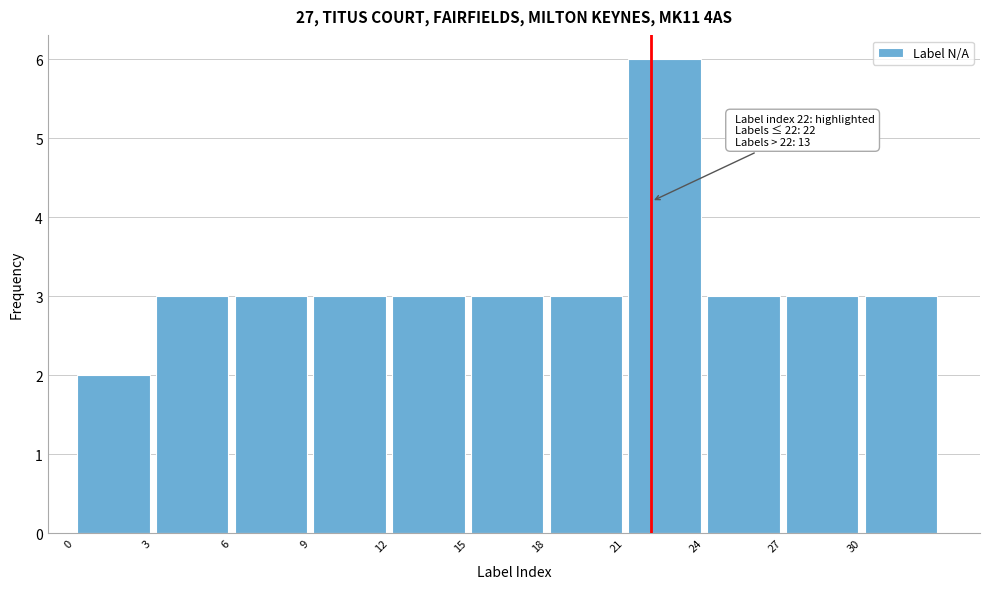

Over which range of the x-axis is the bar tallest?

21 to 24